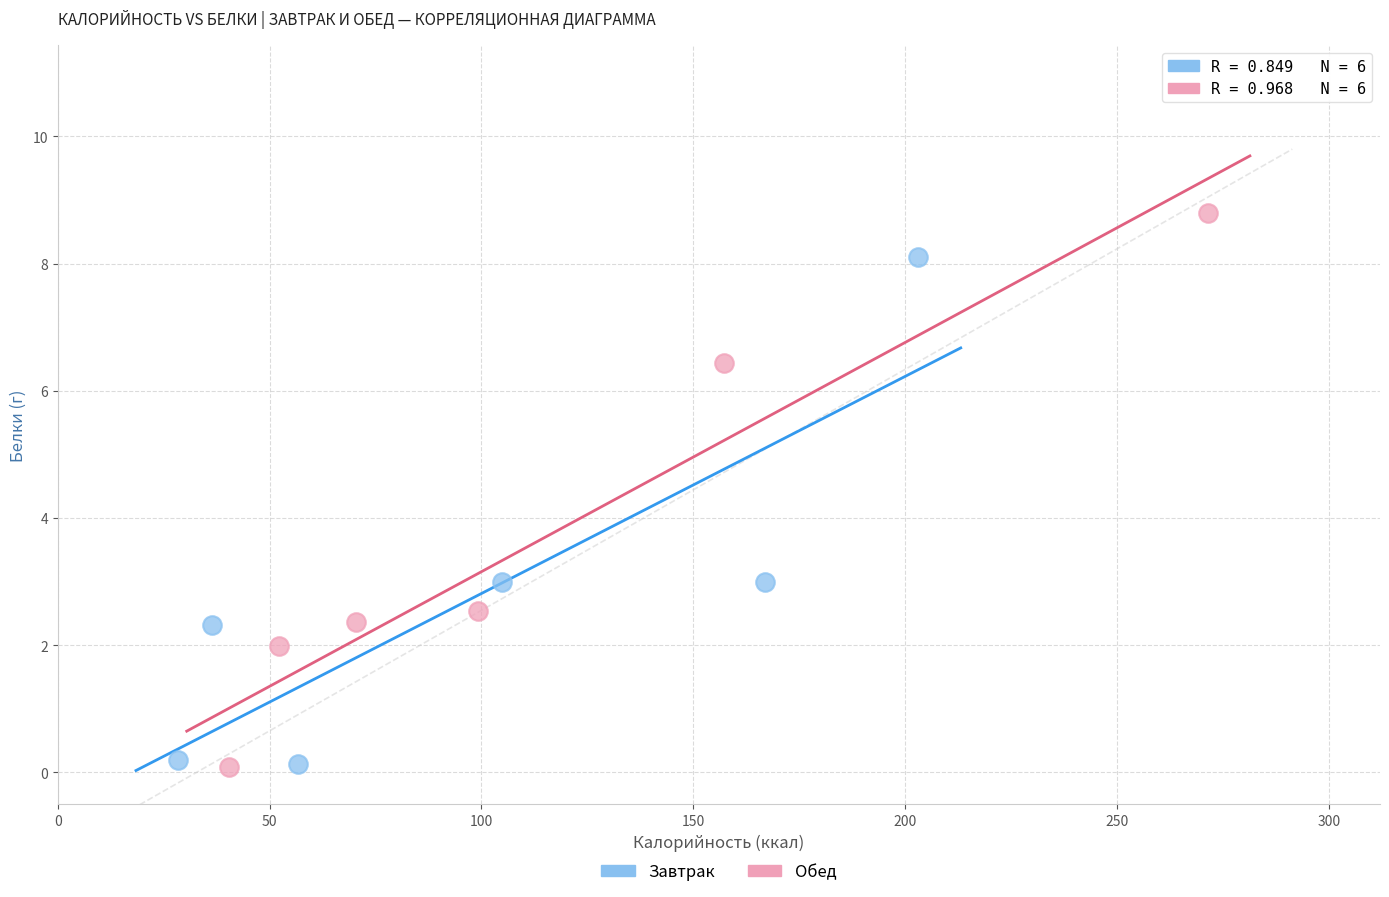

Which series has the widest spread of Y values?

Обед